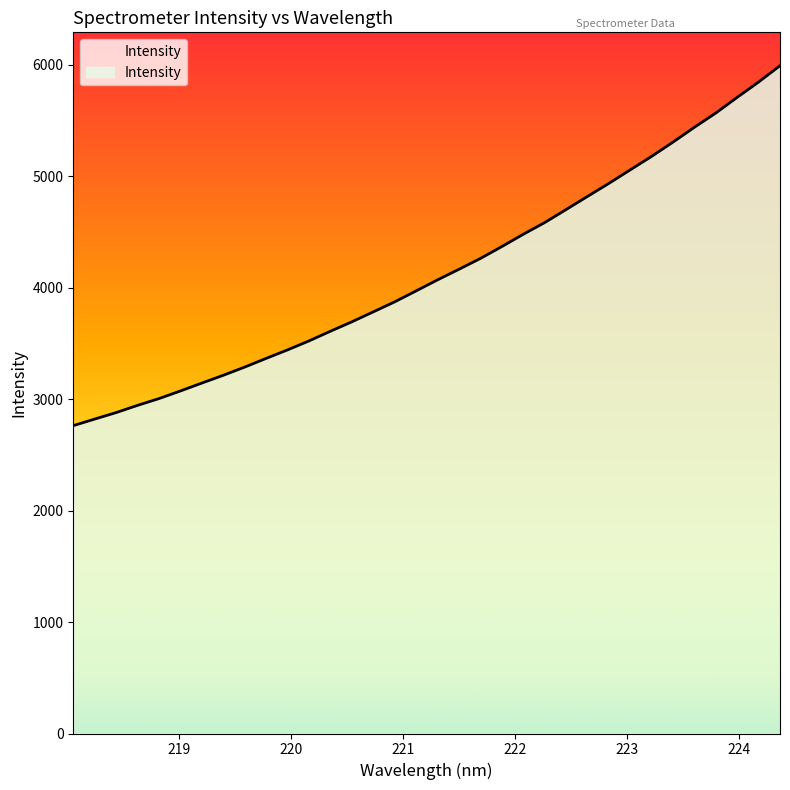

What is the smallest value displayed?

2761.4